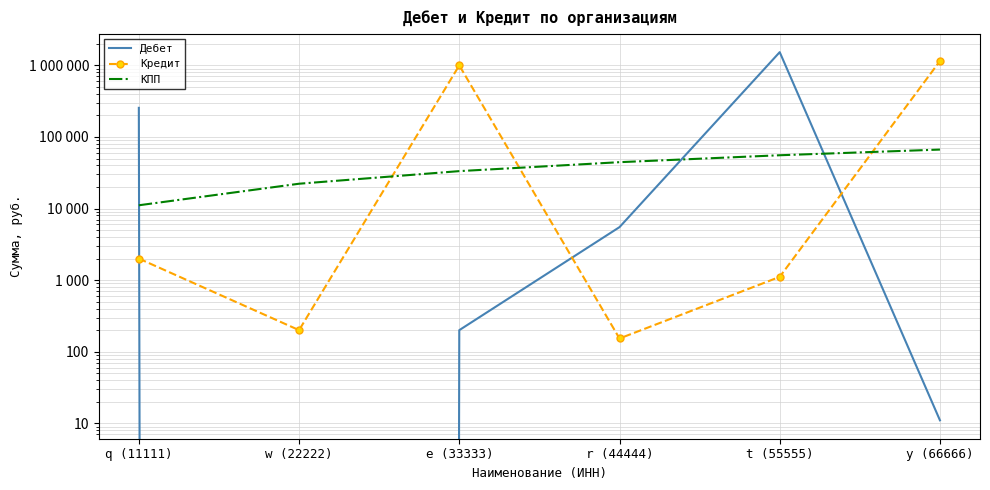

Is this an area chart (filled region under the line)?

No